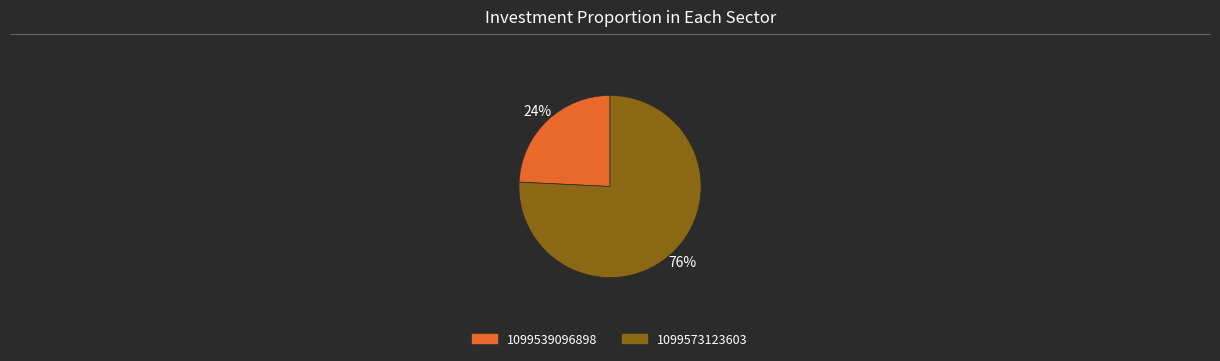

Does any single category account for the majority?

Yes